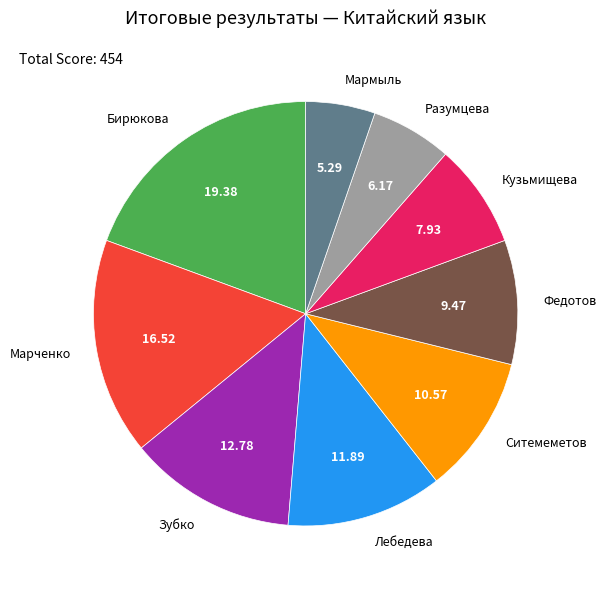

Which category has the smallest portion of the pie?

Мармыль